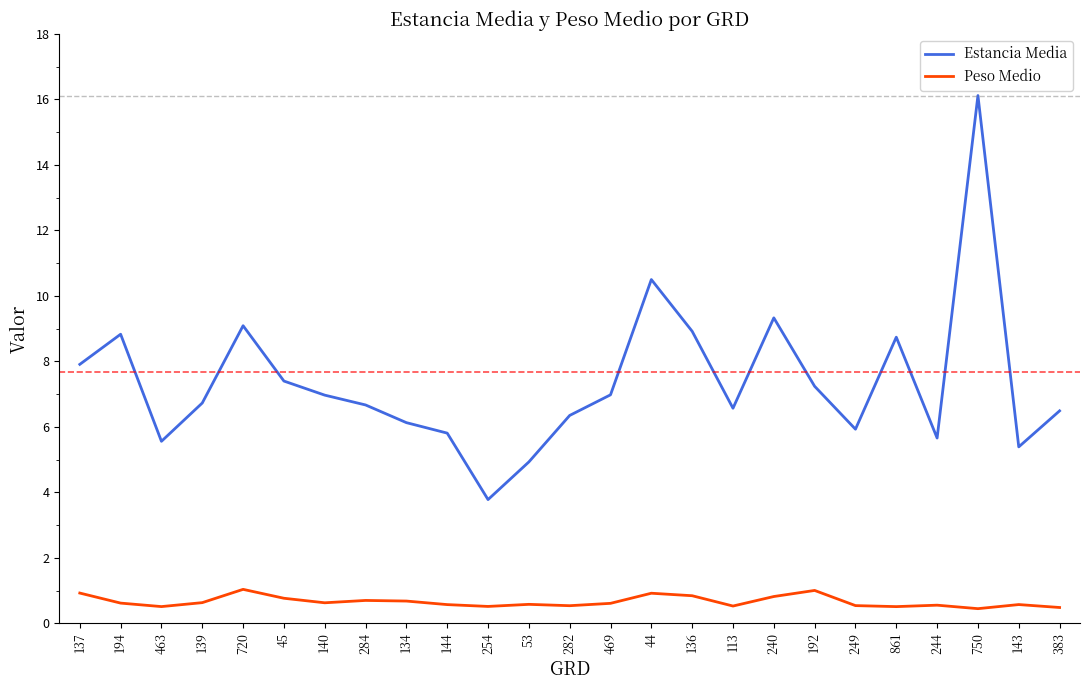

Which series has the widest spread of values?

Estancia Media